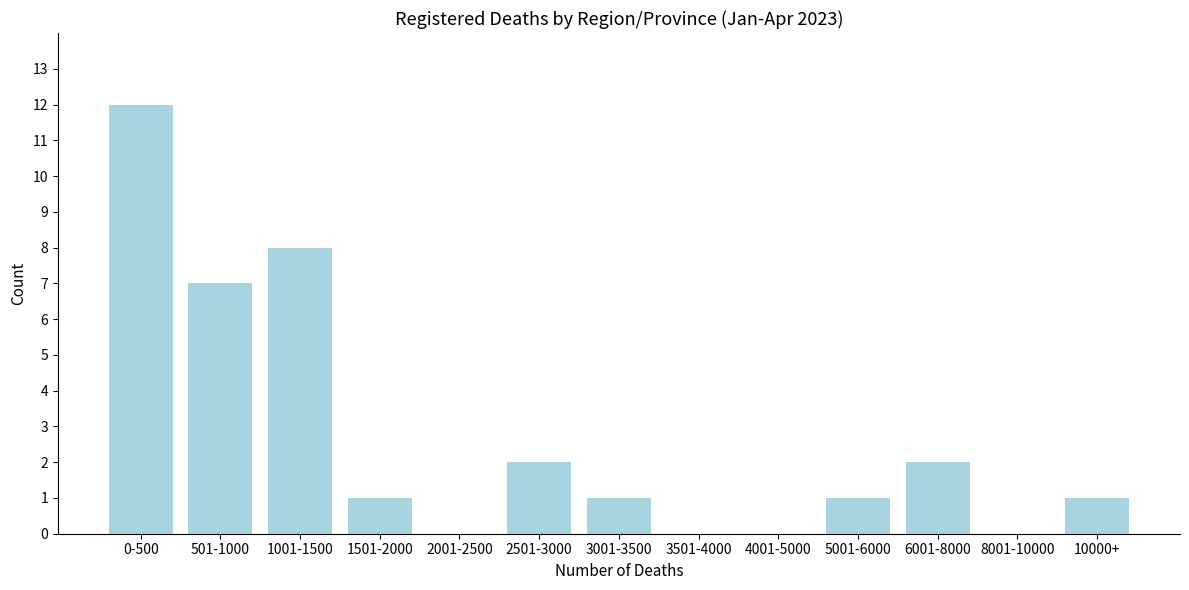

Reading left to right, list all the values displayed in this chart.

0-500=12	501-1000=7	1001-1500=8	1501-2000=1	2001-2500=0	2501-3000=2	3001-3500=1	3501-4000=0	4001-5000=0	5001-6000=1	6001-8000=2	8001-10000=0	10000+=1